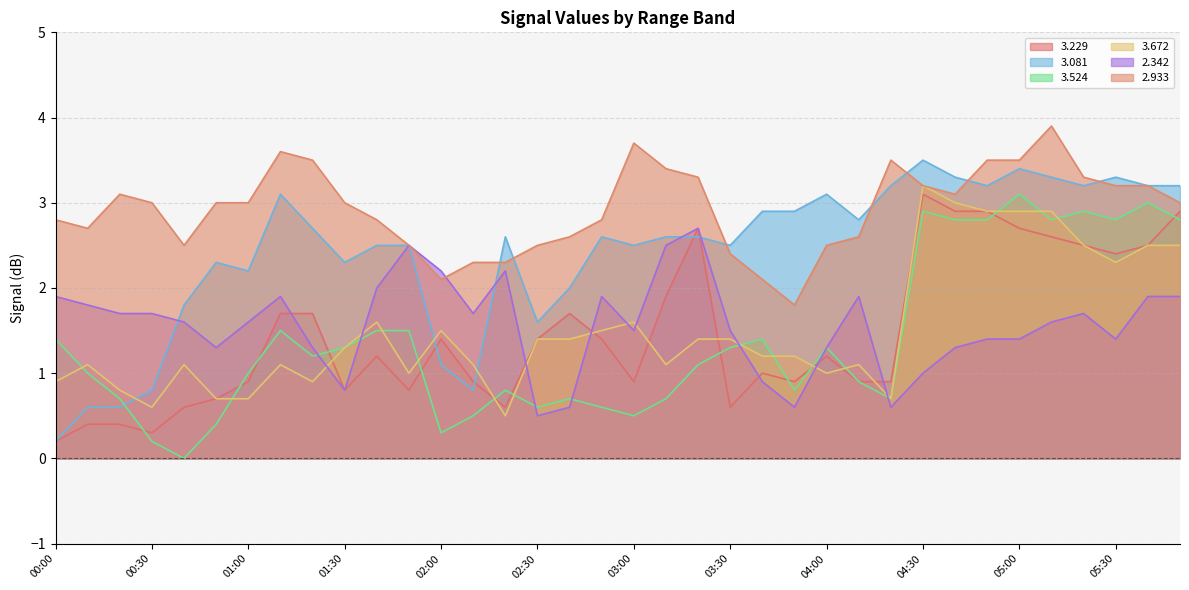

What is the value of the   3.524 point at the 8th from the left?

1.5